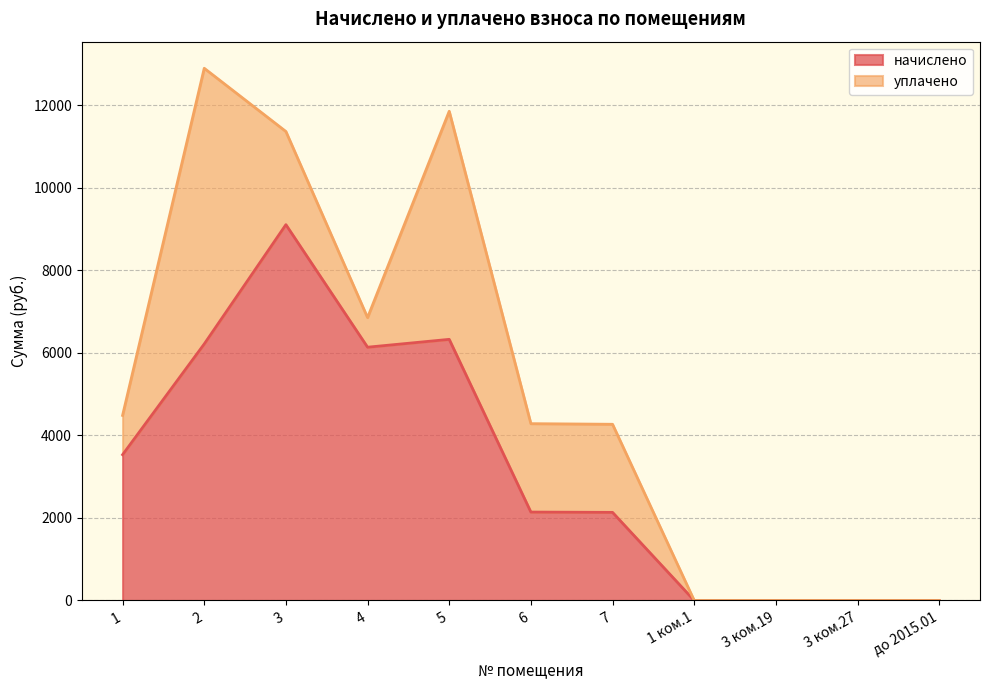

How many lines are shown in the chart?

2